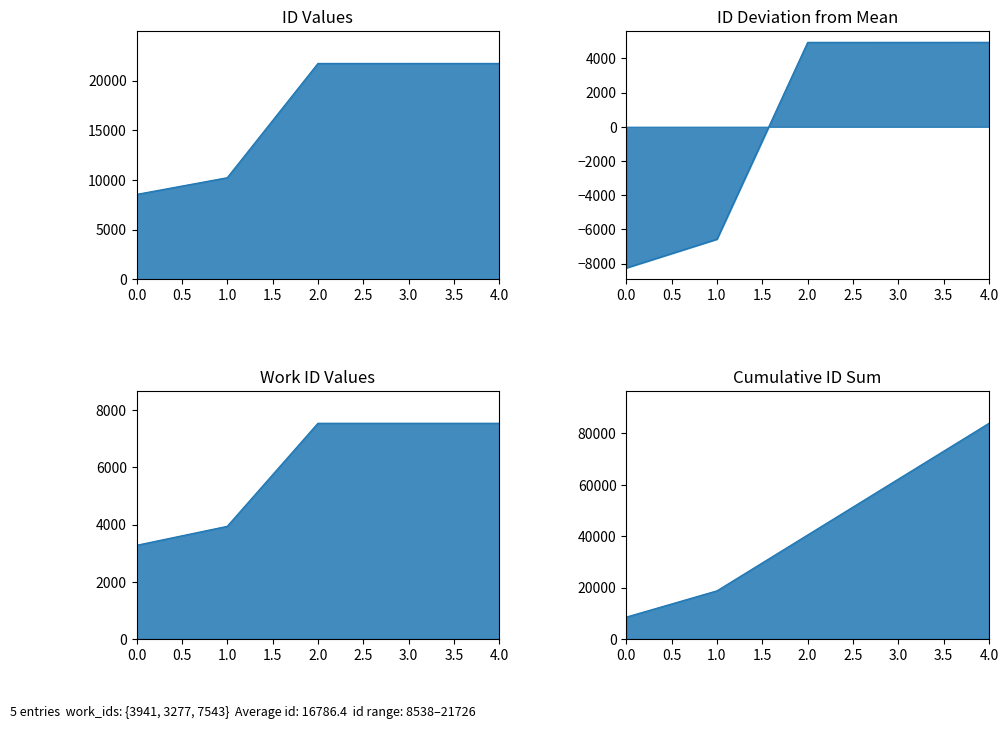

Rank the categories by value from highest to lowest.

7543, 7543, 7543, 3941, 3277